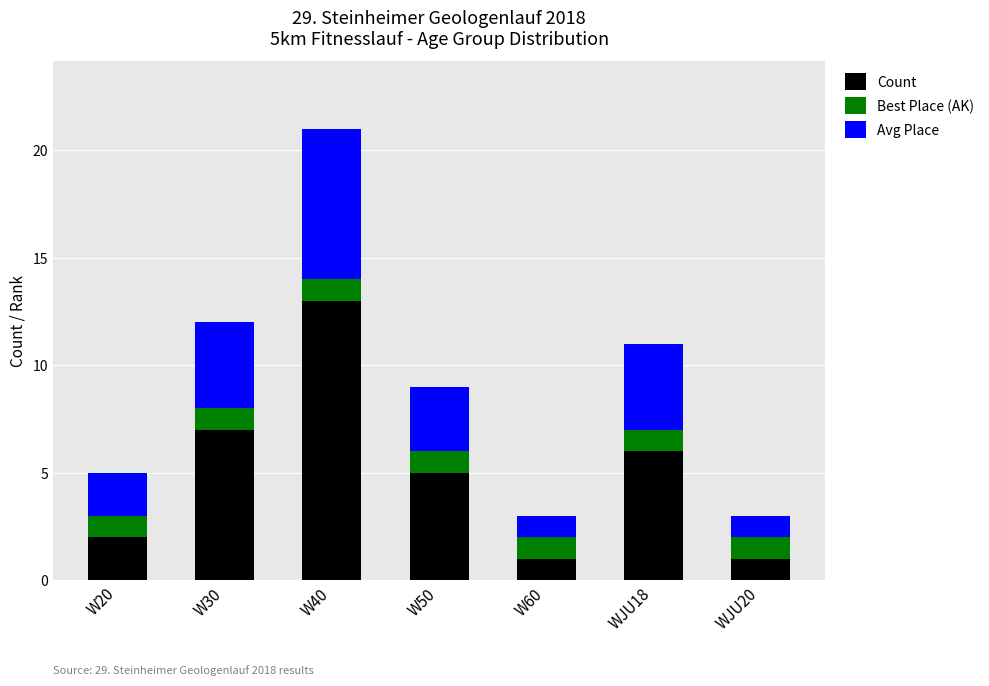

Reading left to right, transcribe the values for Count.

W20=2	W30=7	W40=13	W50=5	W60=1	WJU18=6	WJU20=1